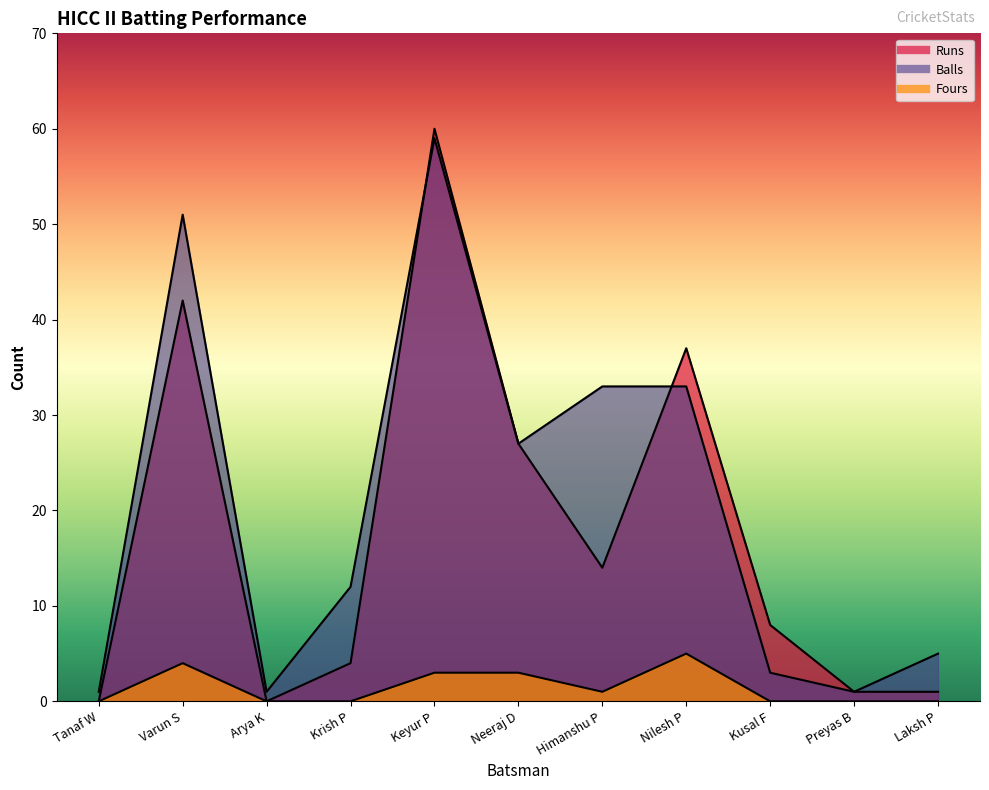

Is the value of Runs at Keyur P greater than the value of Fours at Varun S?

Yes